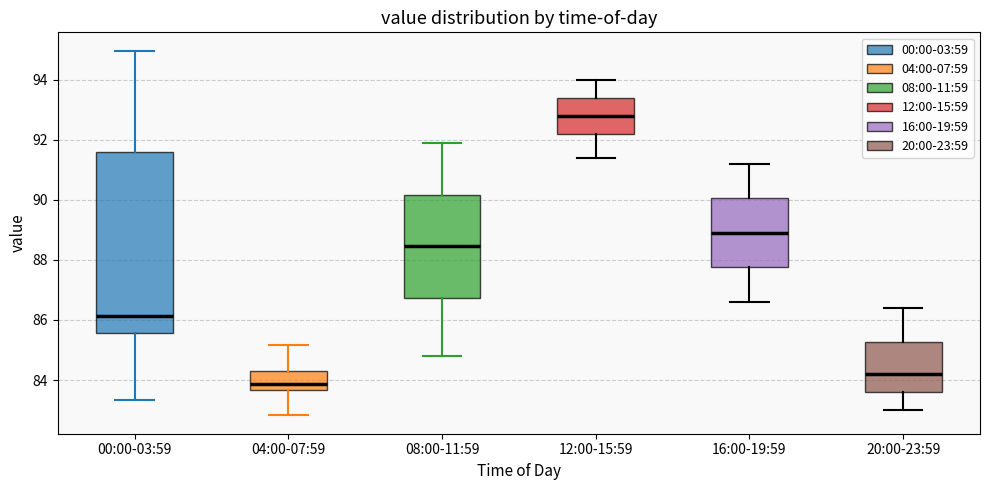

Which box has the highest median line?

12:00-15:59